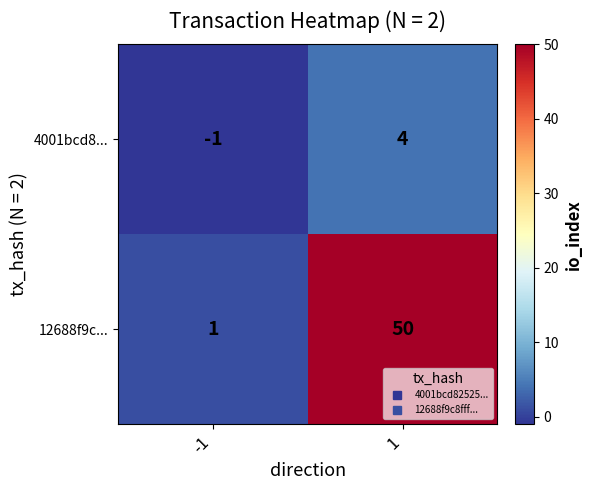

What is the greatest value displayed?

50